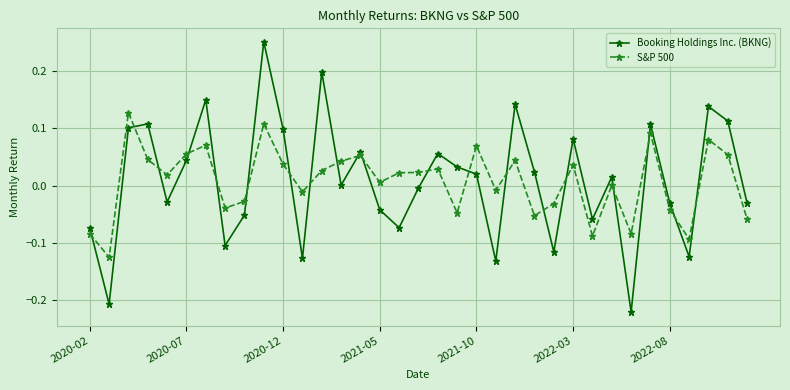

True or false: S&P 500 and Booking Holdings Inc. (BKNG) intersect in this chart.

True